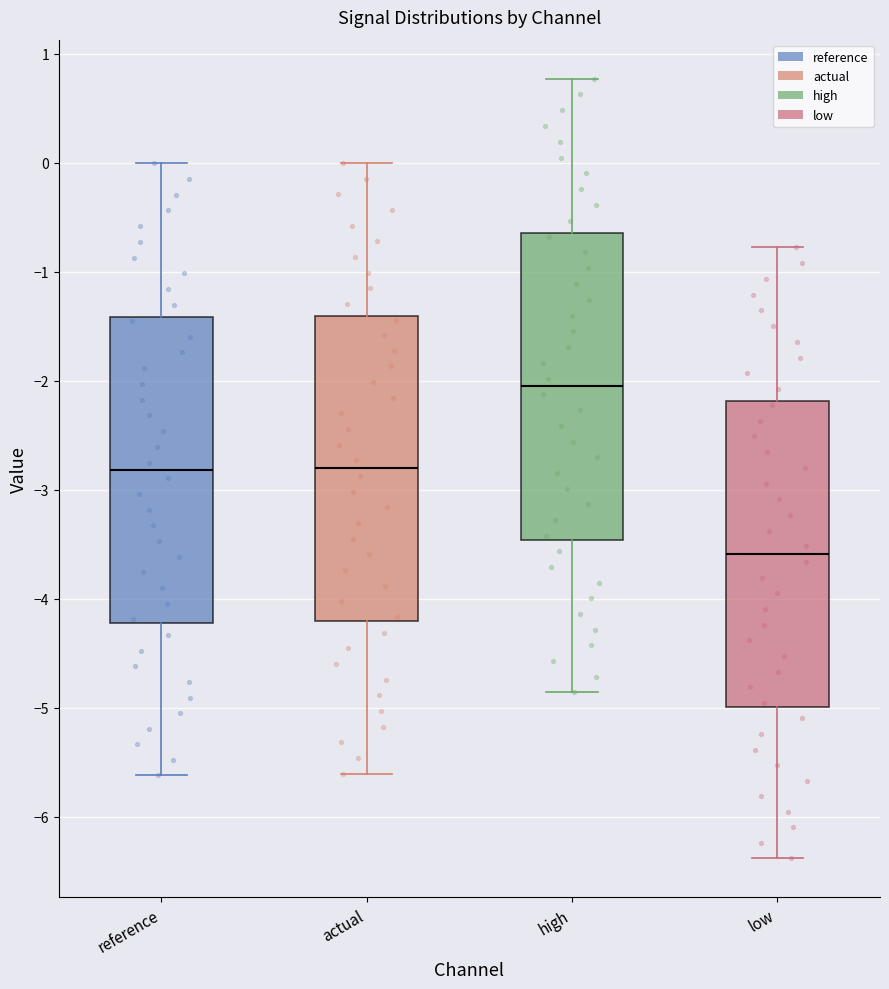

Reading left to right, read every box against the y-axis: the position of its median line, the range the box covers, and the ends of its whiskers. The values are not printed on the chart, so give them approximately, as read against the axis.

reference: median -2.8, box -4.2 to -1.4, whiskers -5.6 to 0.0
actual: median -2.8, box -4.2 to -1.4, whiskers -5.6 to 0.0
high: median -2.1, box -3.5 to -0.6, whiskers -4.9 to 0.8
low: median -3.6, box -5.0 to -2.2, whiskers -6.4 to -0.8